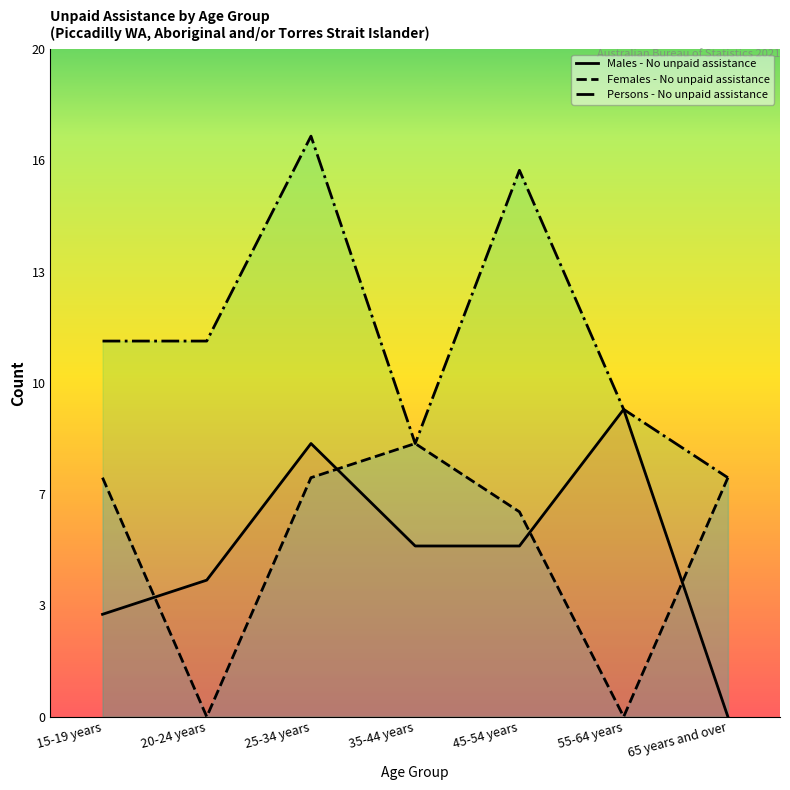

At 35-44 years, list the series in order from largest to smallest.

Females - No unpaid assistance, Persons - No unpaid assistance, Males - No unpaid assistance